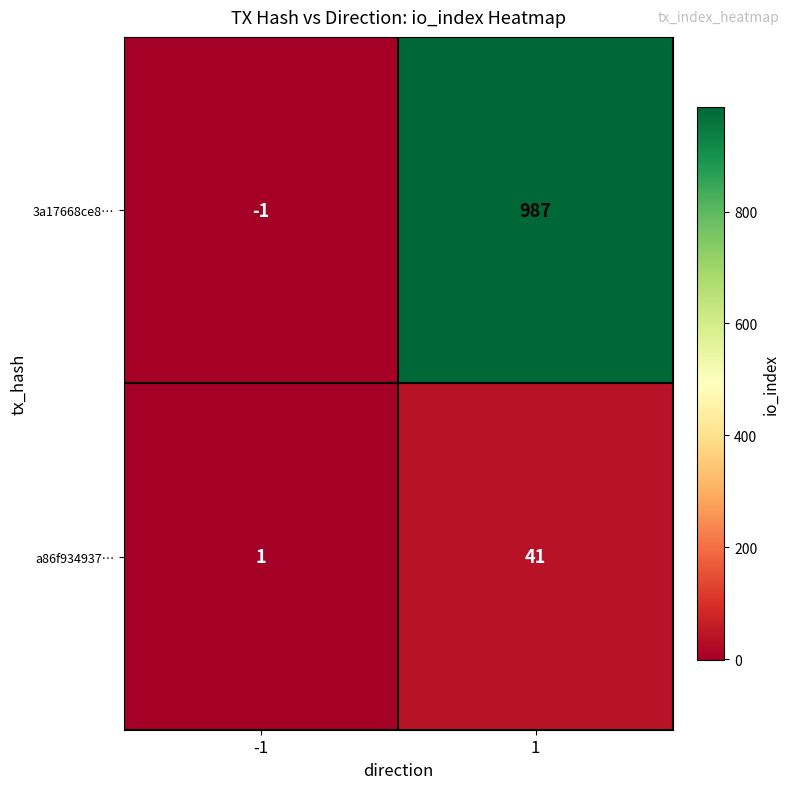

What is the sum of the 3a17668ce8… values at -1 and 1?

986